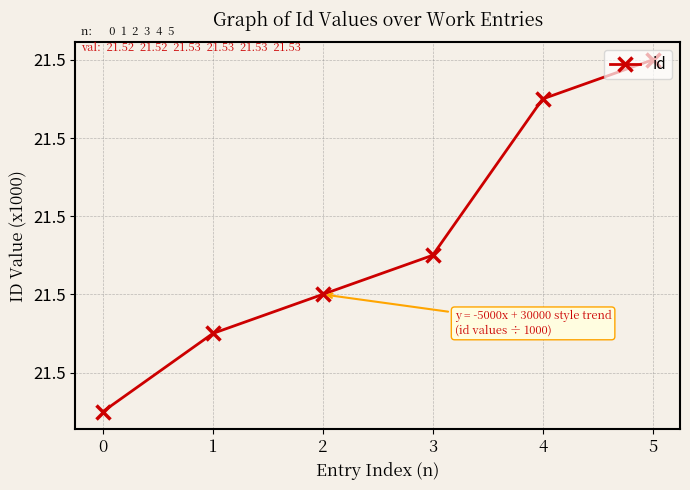

Is this an area chart (filled region under the line)?

No